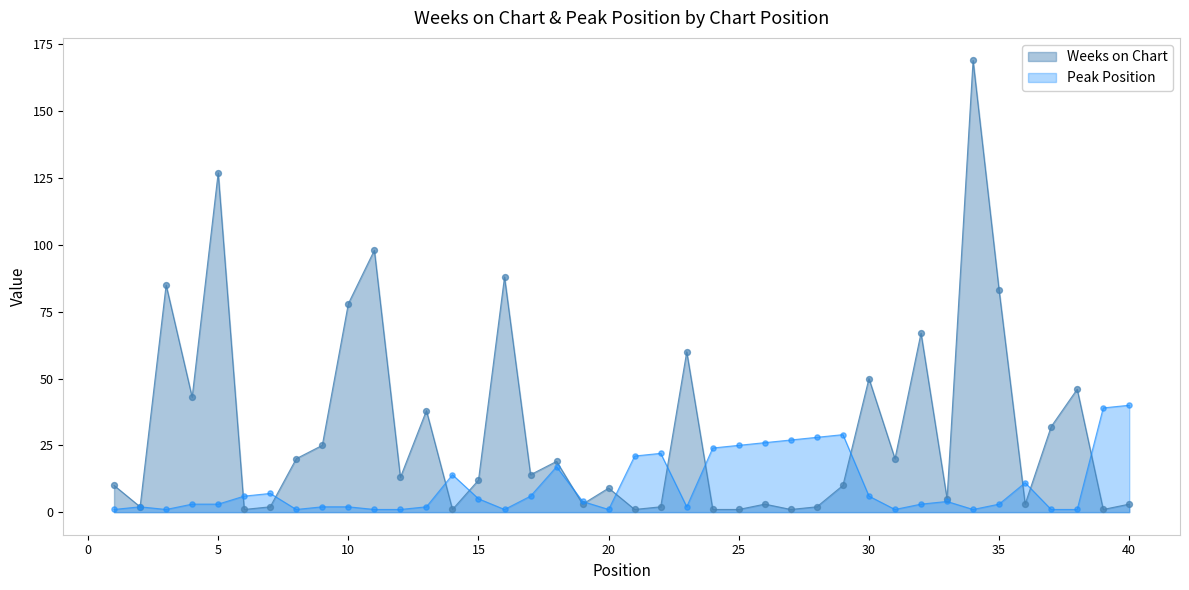

Which series contains the lowest Y value?

Weeks on Chart